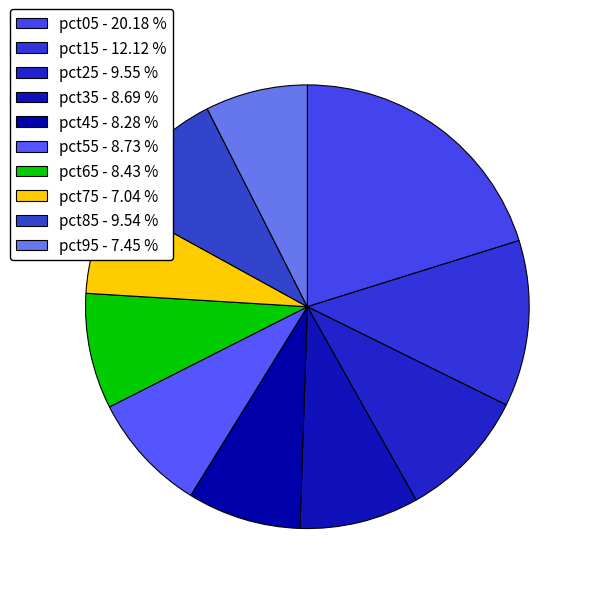

Which slice is the largest?

pct05